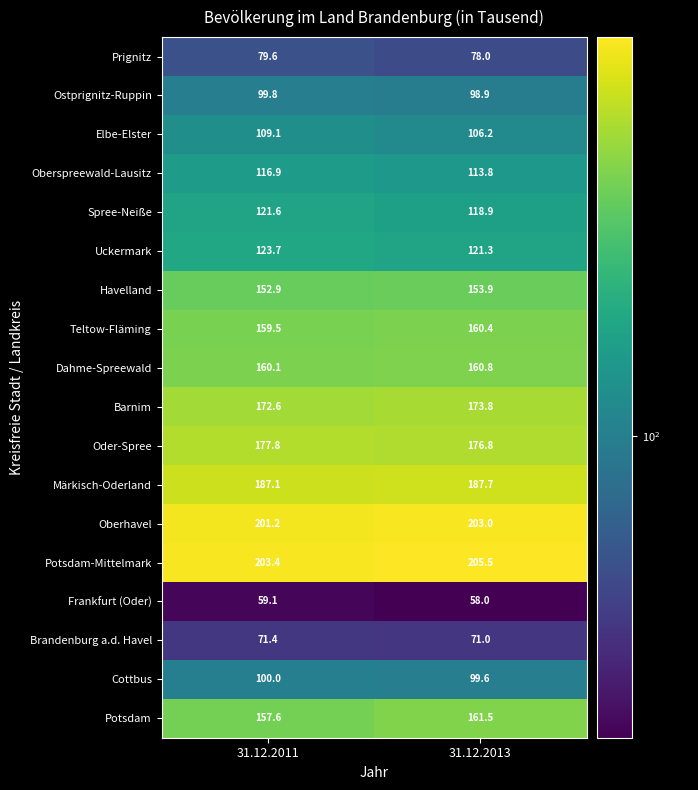

Count the number of data series in this chart.

18